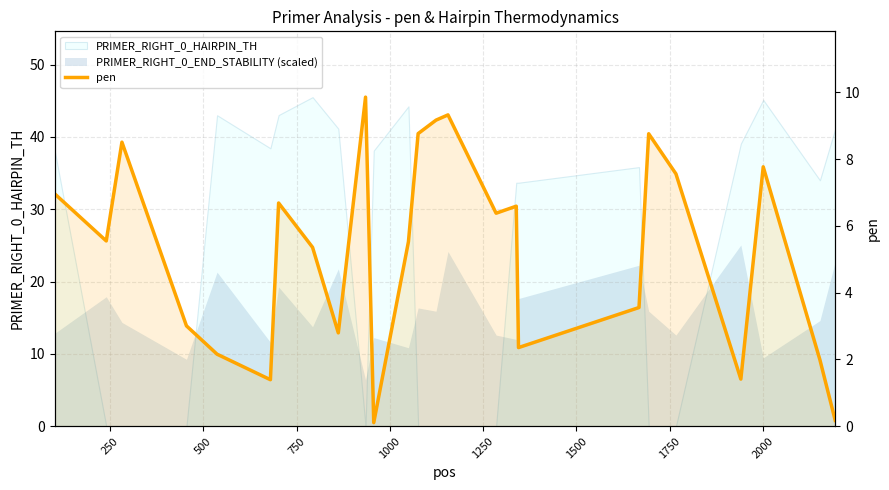

What is the difference between the maximum and second lowest values?

9.7